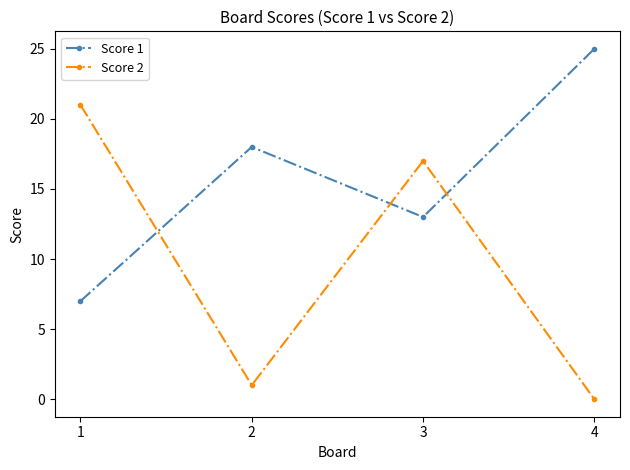

What is the maximum value for Score 1?

25